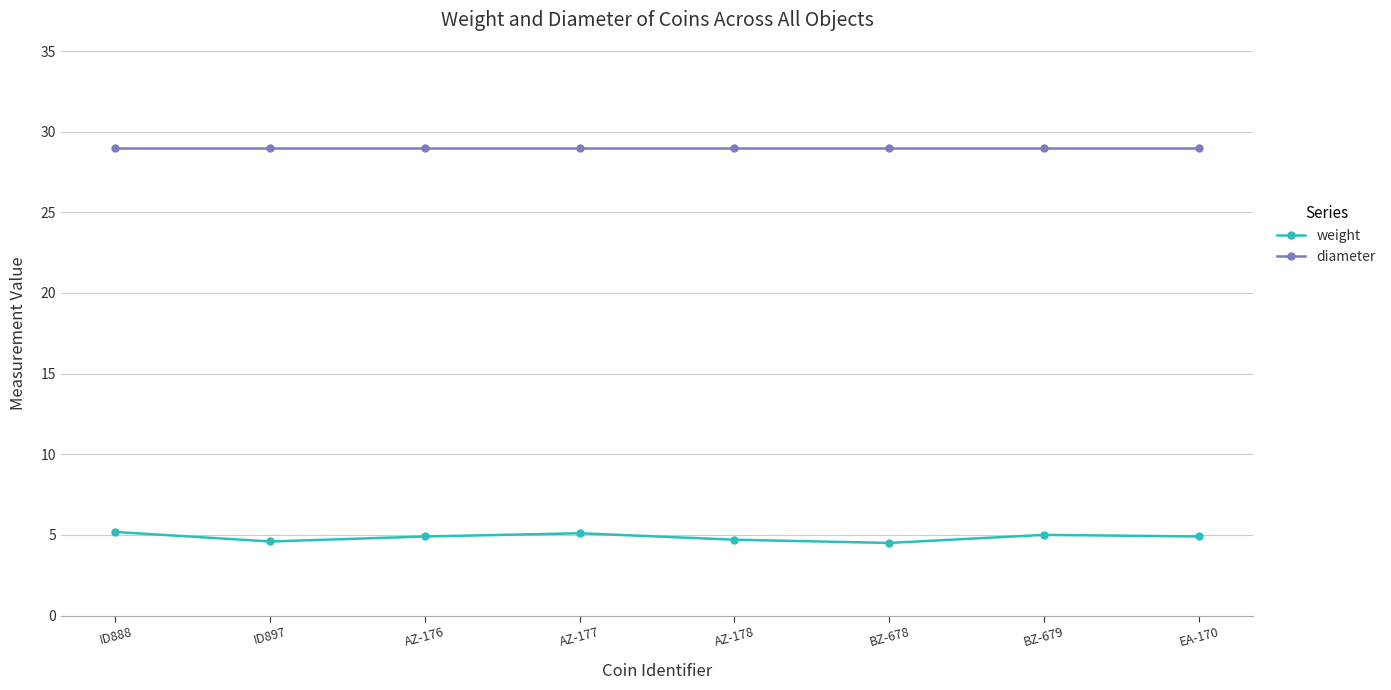

At how many categories does at least one series exceed 21?

8